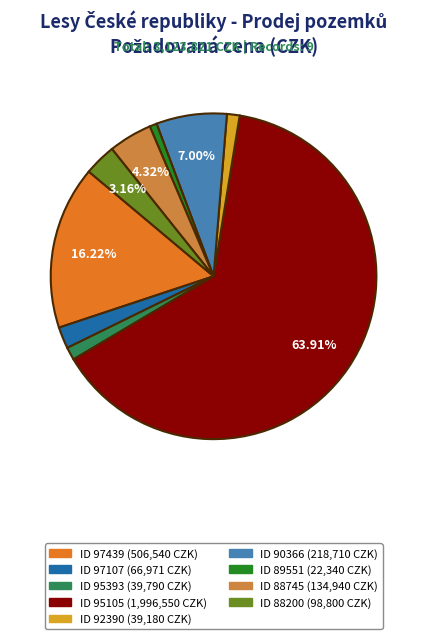

Count the number of slices in the pie.

9